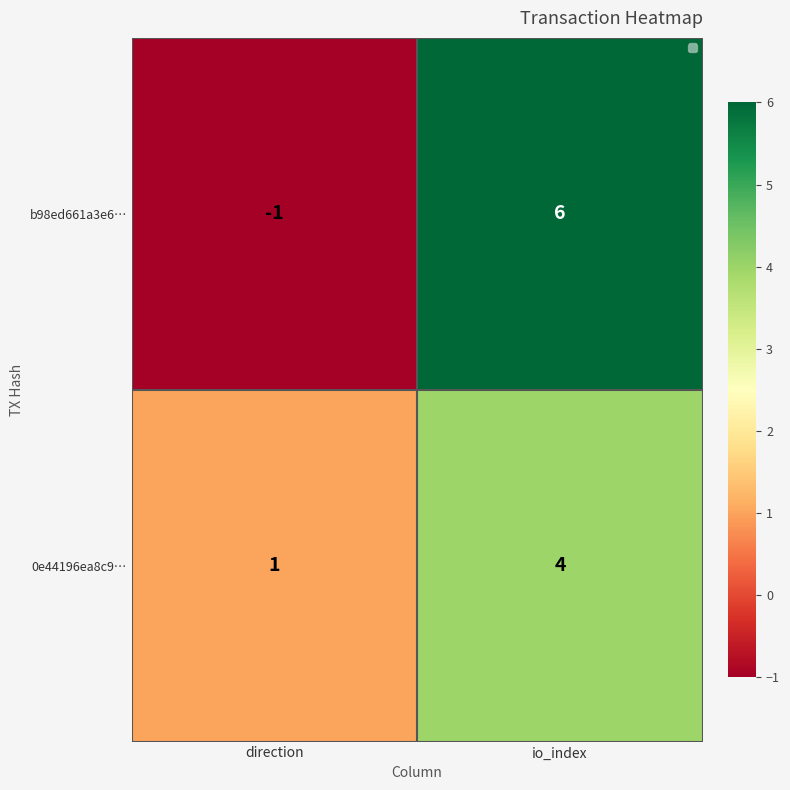

Is it true that 0e44196ea8c9… equals 1 at direction?

True